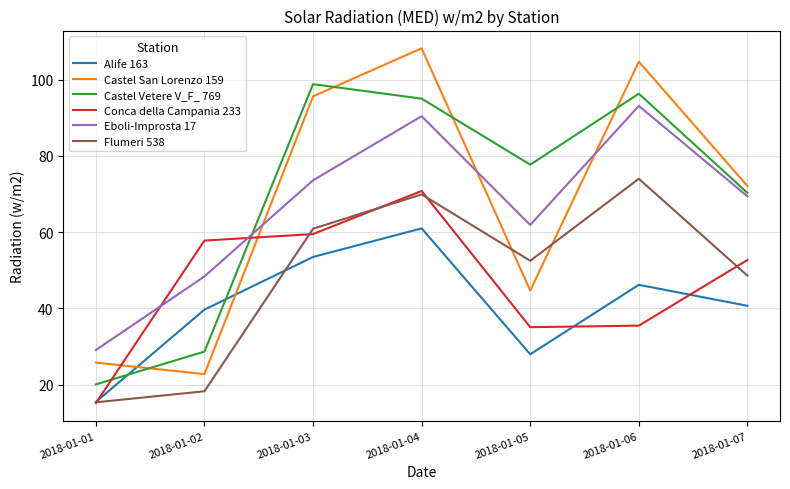

What are all the series names shown in the legend?

Alife 163, Castel San Lorenzo 159, Castel Vetere V_F_ 769, Conca della Campania 233, Eboli-Improsta 17, Flumeri 538